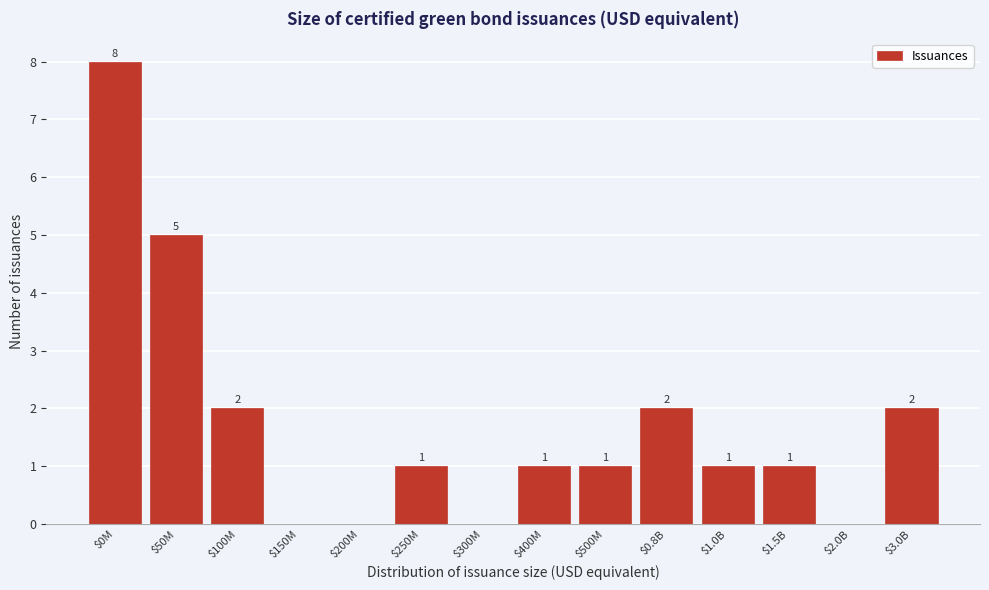

At which category does the chart reach its peak across all series?

$0M